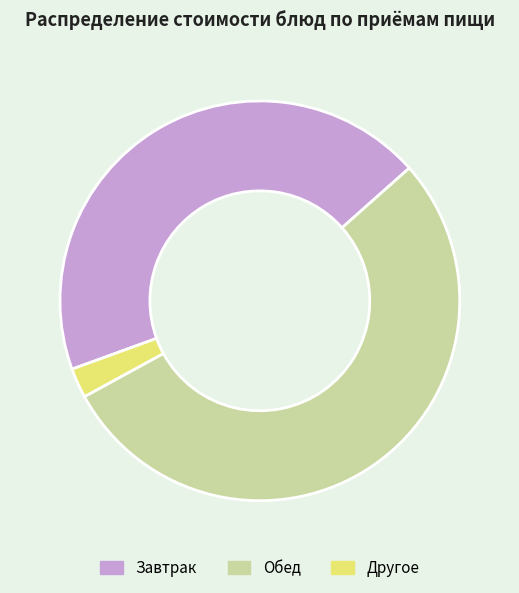

Does any single category account for the majority?

Yes